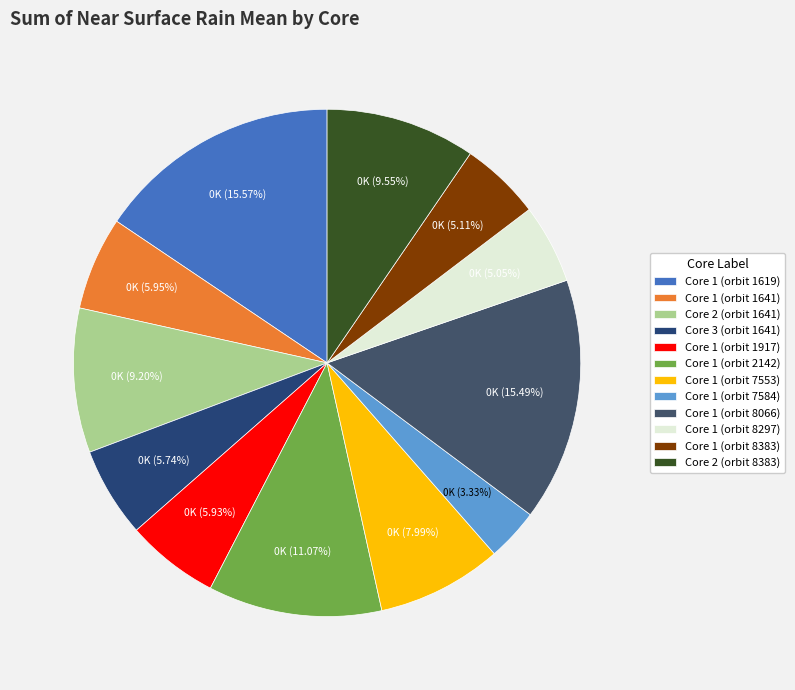

To the nearest percent, what is the difference between the Core 3 (orbit 1641) and Core 1 (orbit 1619) slice percentages?

10%